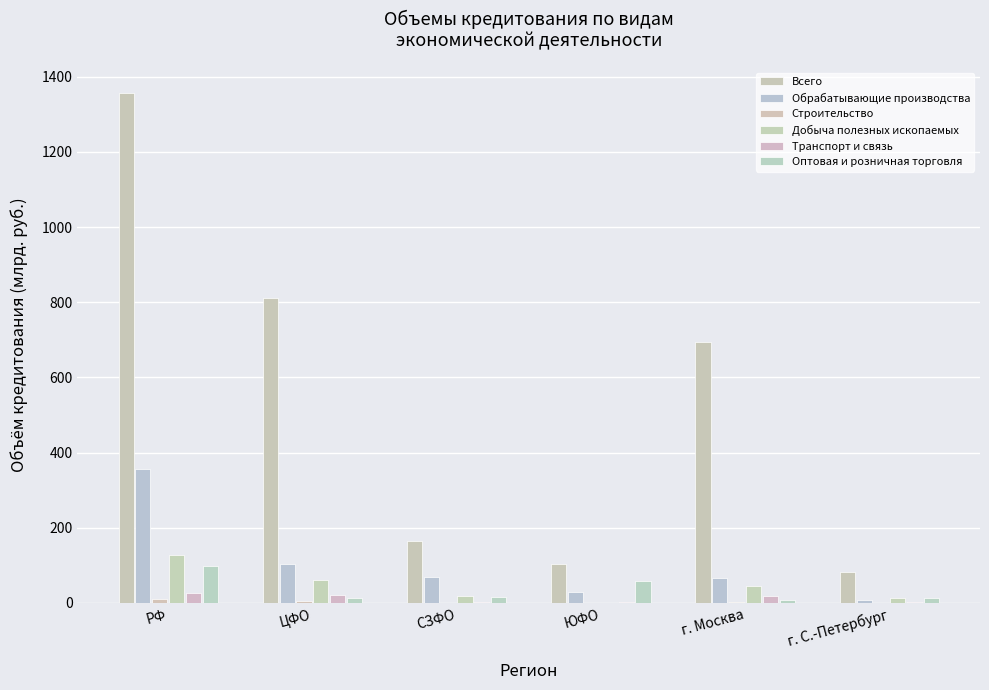

Reading left to right, what are all the values shown in this chart?

Всего: РФ=1358.0	ЦФО=810.7	СЗФО=165.9	ЮФО=104.2	г. Москва=695.2	г. С.-Петербург=83.1
Обрабатывающие производства: РФ=355.2	ЦФО=104.0	СЗФО=68.3	ЮФО=30.1	г. Москва=65.3	г. С.-Петербург=7.4
Строительство: РФ=10.7	ЦФО=5.7	СЗФО=0.4	ЮФО=0.1	г. Москва=2.3	г. С.-Петербург=0.0
Добыча полезных ископаемых: РФ=128.5	ЦФО=60.7	СЗФО=18.8	ЮФО=0.7	г. Москва=45.9	г. С.-Петербург=14.5
Транспорт и связь: РФ=26.7	ЦФО=21.2	СЗФО=2.9	ЮФО=1.4	г. Москва=18.1	г. С.-Петербург=2.8
Оптовая и розничная торговля: РФ=98.5	ЦФО=12.1	СЗФО=16.8	ЮФО=58.2	г. Москва=8.0	г. С.-Петербург=13.8